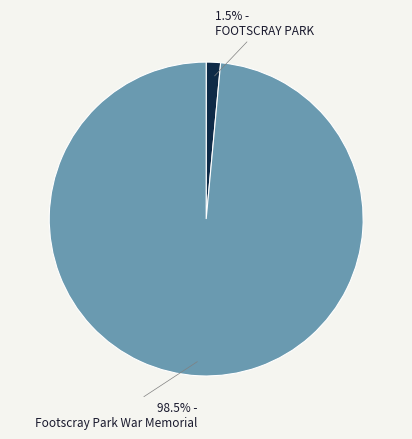

To the nearest percent, what is the average slice percentage?

50%